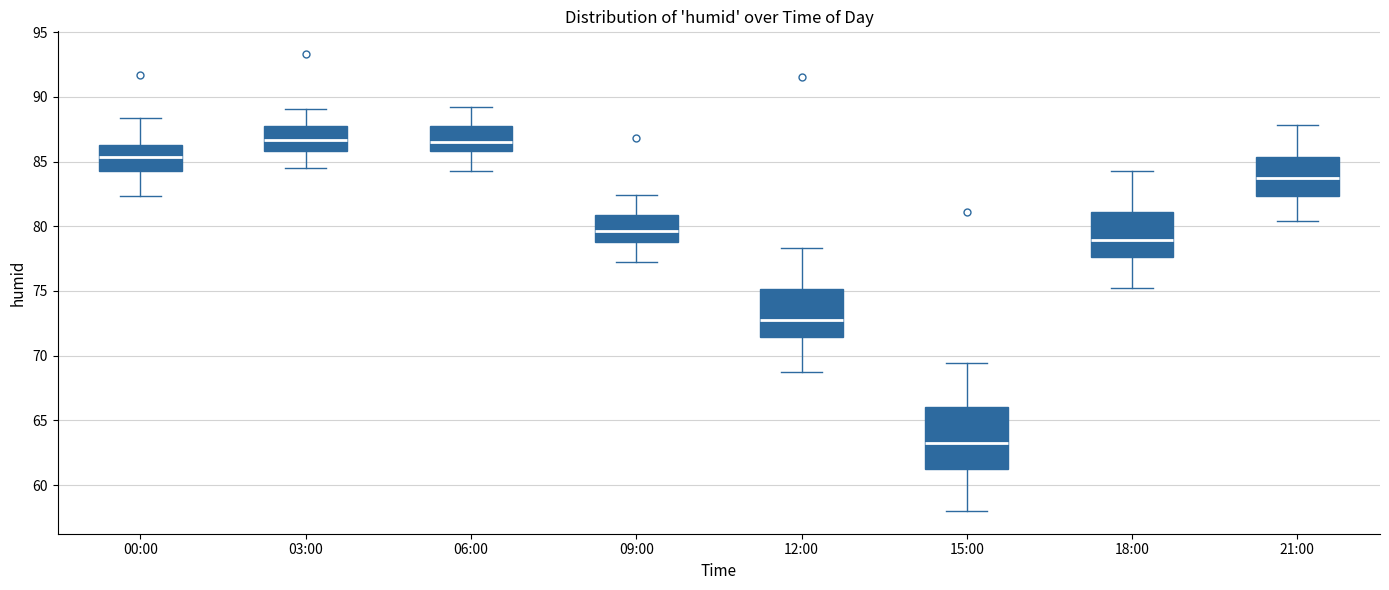

Which box is the tallest, from its lower edge to its upper edge?

15:00